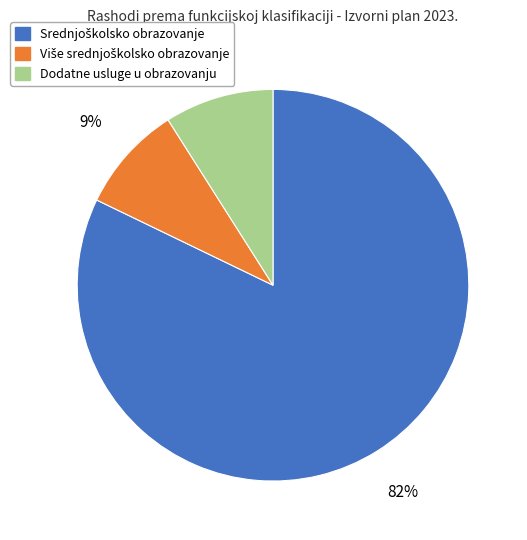

To the nearest percent, what portion does Dodatne usluge u obrazovanju represent?

9%